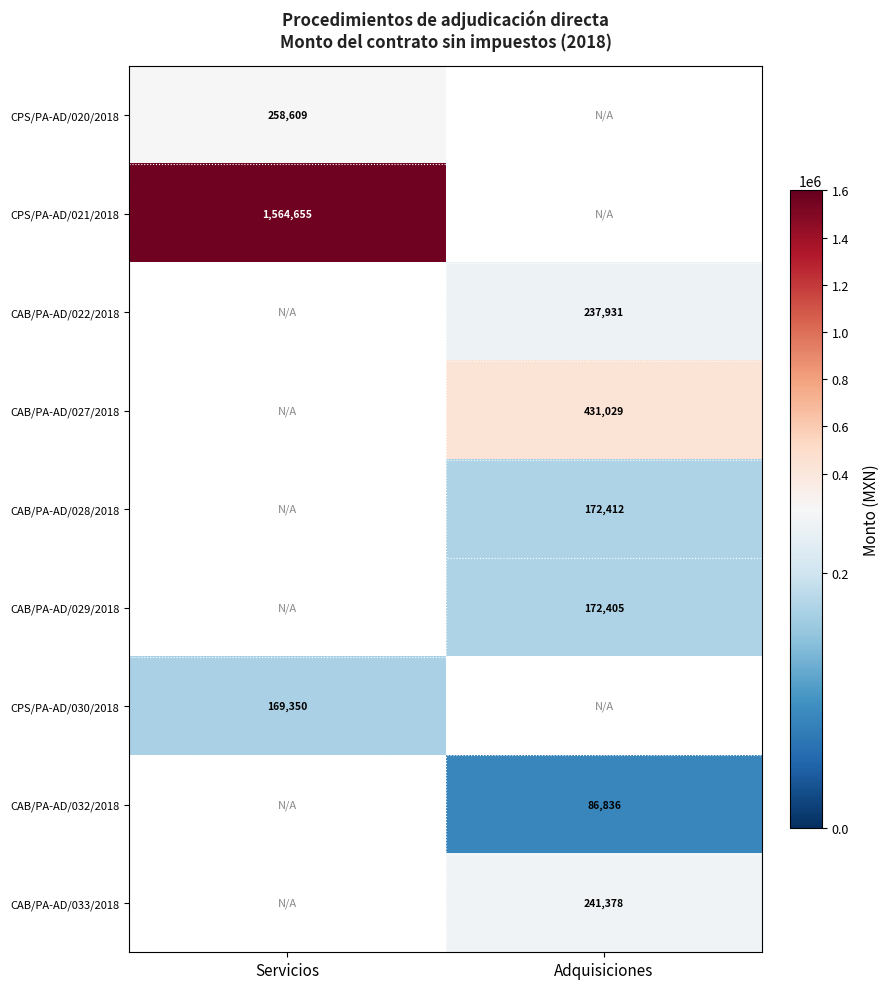

Between Adquisiciones and Servicios, which is larger?

Servicios